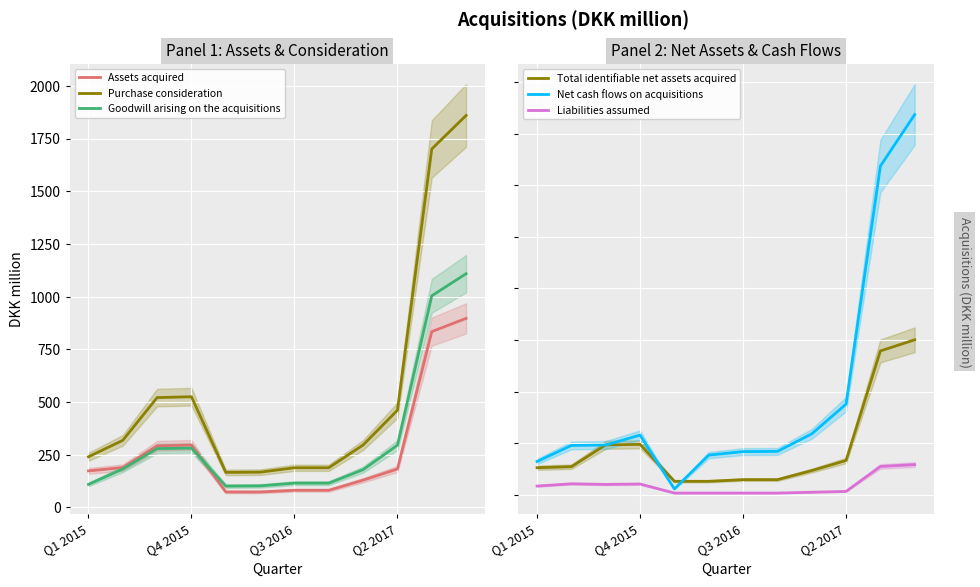

Which series has the largest range (max minus min)?

Net cash flows on acquisitions